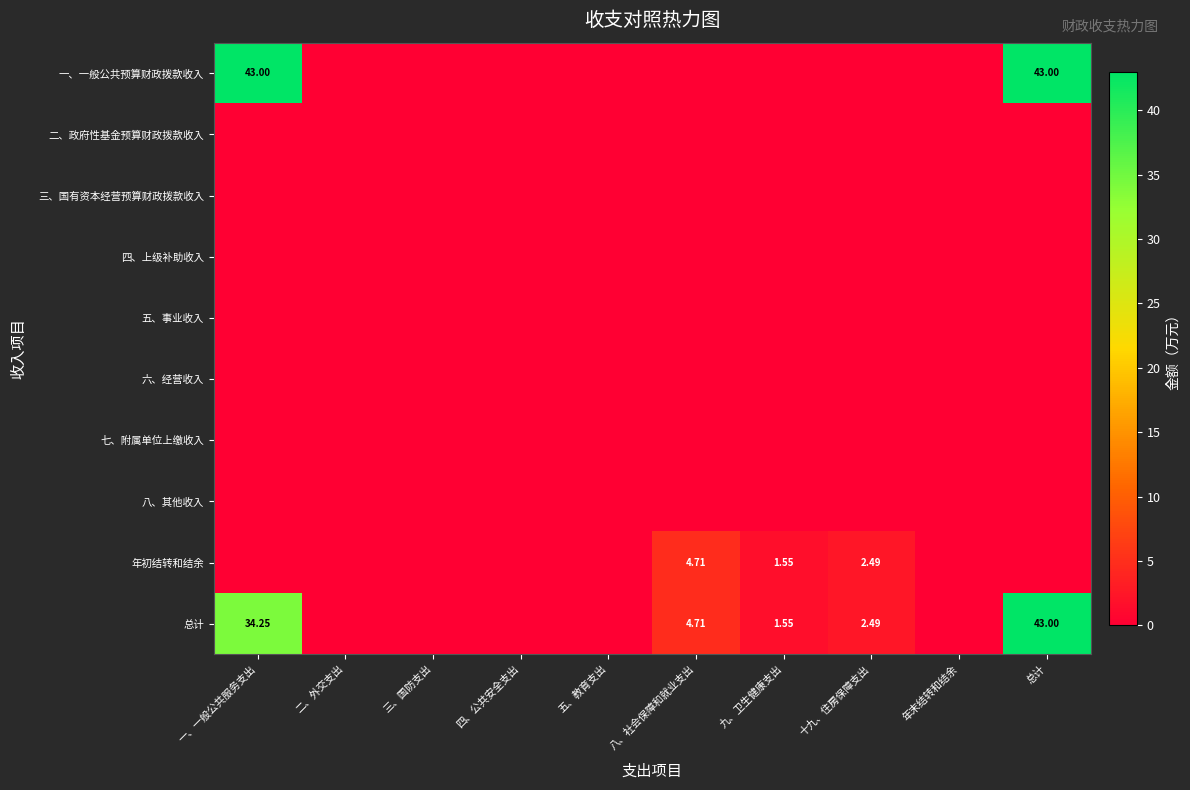

Which category has the lowest value across all series?

二、外交支出